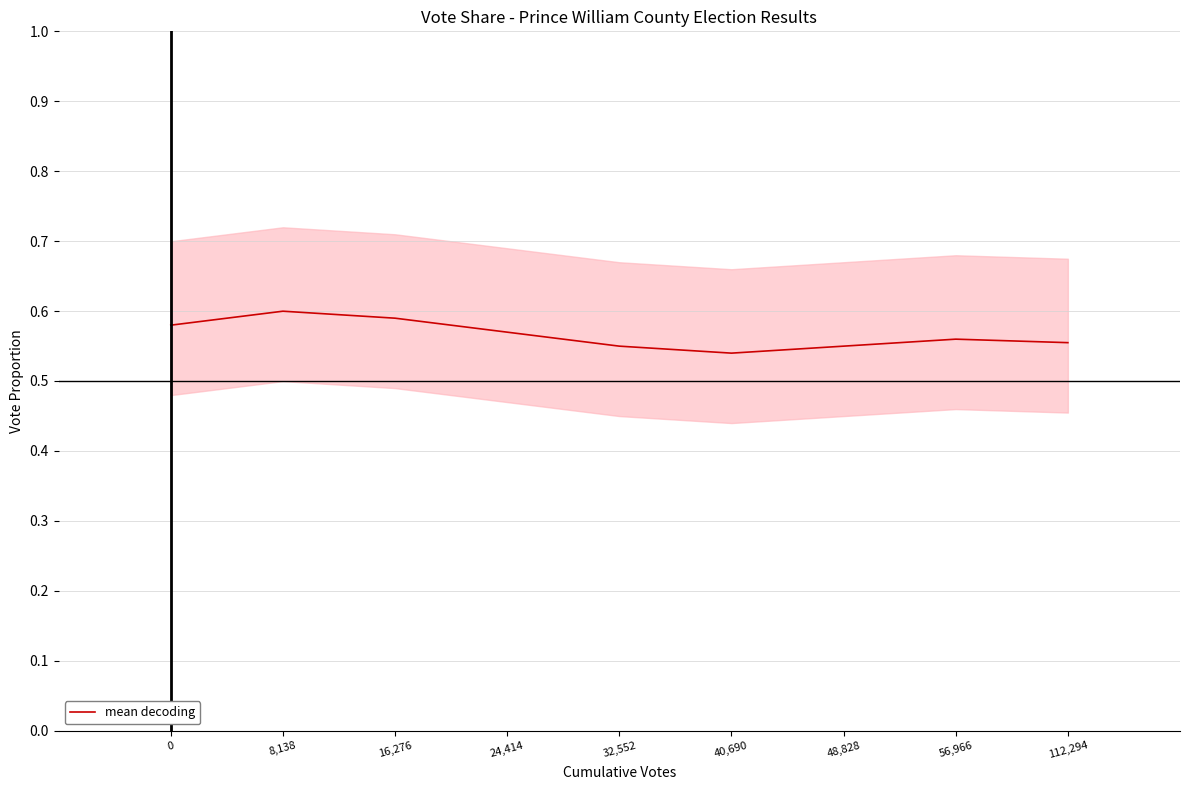

What is the difference between the maximum and minimum values?

0.1